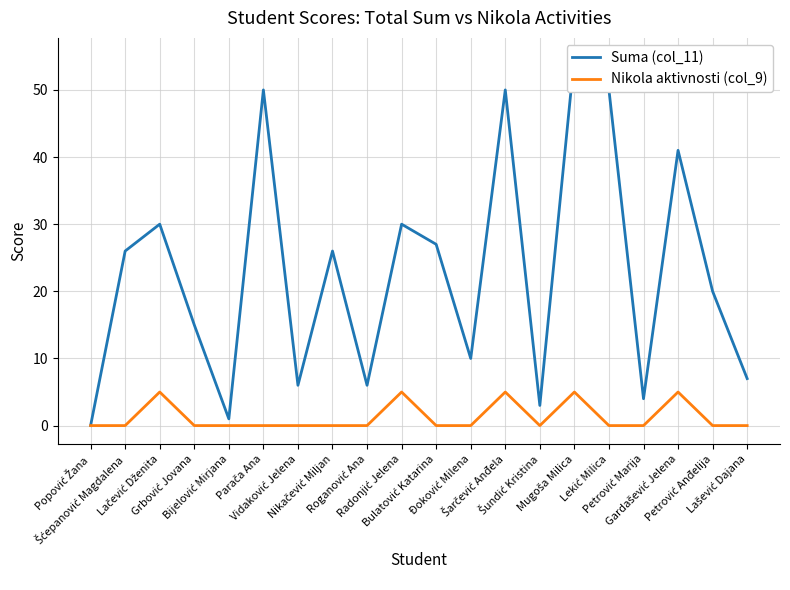

What is the difference between the maximum and minimum values in the Nikola aktivnosti (col_9) series?

5